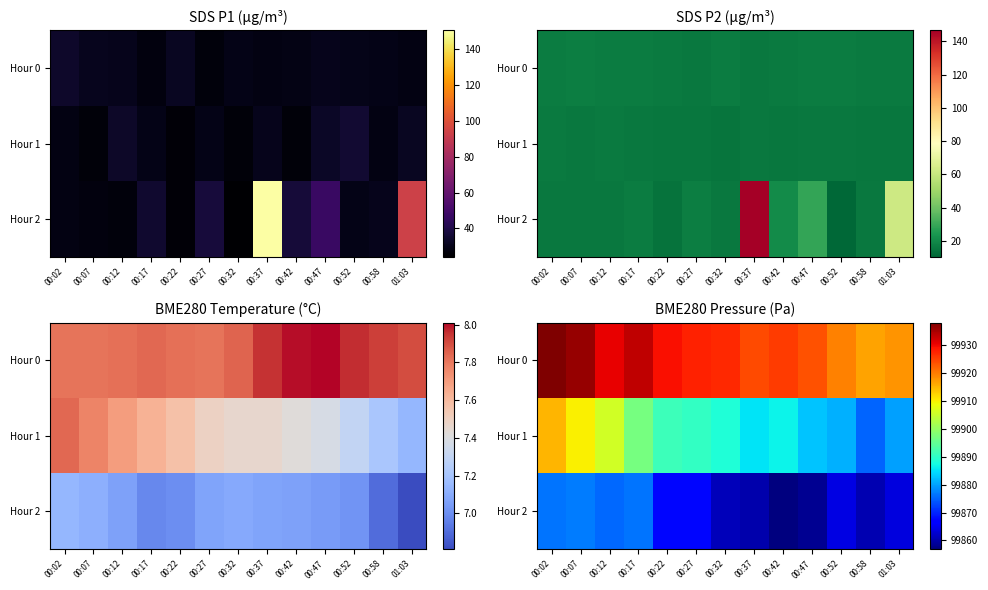

What is the sum of the Hour 0 values at 01:03 and 00:58?

199834.3